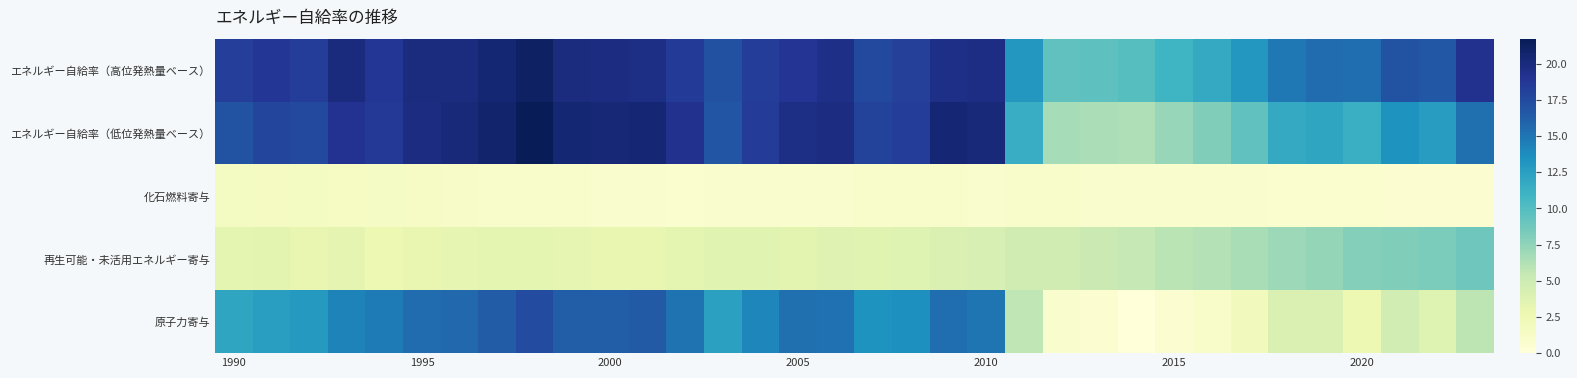

Reading left to right, what are all the values shown in this chart?

エネルギー自給率（高位発熱量ベース）: 18.3	18.8	18.3	19.9	18.7	19.8	19.9	20.4	21.1	19.9	19.7	19.6	18.5	17.1	18.3	18.9	19.5	17.6	18.1	19.6	19.7	13.1	9.4	9.5	9.9	11.0	11.7	13.1	14.9	15.5	15.3	16.9	16.6	19.2
エネルギー自給率（低位発熱量ベース）: 17.0	17.7	17.6	19.1	18.7	19.8	20.1	20.7	21.7	20.4	20.3	20.3	19.2	16.8	18.4	19.6	19.8	17.9	18.3	20.3	20.2	11.5	6.7	6.5	6.3	7.3	8.0	9.5	11.7	12.1	11.3	13.3	12.6	15.3
化石燃料寄与: 1.6	1.6	1.6	1.5	1.4	1.3	1.2	1.0	1.0	0.9	0.9	0.9	0.7	0.8	0.8	0.8	0.9	1.0	1.0	1.0	0.9	1.0	1.0	0.8	0.8	0.8	0.9	0.9	0.8	0.7	0.7	0.7	0.6	0.6
再生可能・未活用エネルギー寄与: 3.3	3.5	3.1	3.3	2.7	3.1	3.1	3.3	3.3	3.2	3.1	3.0	3.3	3.6	3.6	3.5	3.7	3.6	3.7	4.0	4.3	4.8	4.8	5.1	5.5	5.9	6.1	6.6	7.0	7.4	7.9	8.1	8.3	8.9
原子力寄与: 12.1	12.6	12.9	14.3	14.6	15.4	15.7	16.4	17.4	16.3	16.3	16.4	15.1	12.4	14.1	15.3	15.2	13.4	13.6	15.3	15.0	5.7	0.9	0.5	0.0	0.6	1.1	2.0	4.0	4.0	2.6	4.6	3.7	5.8